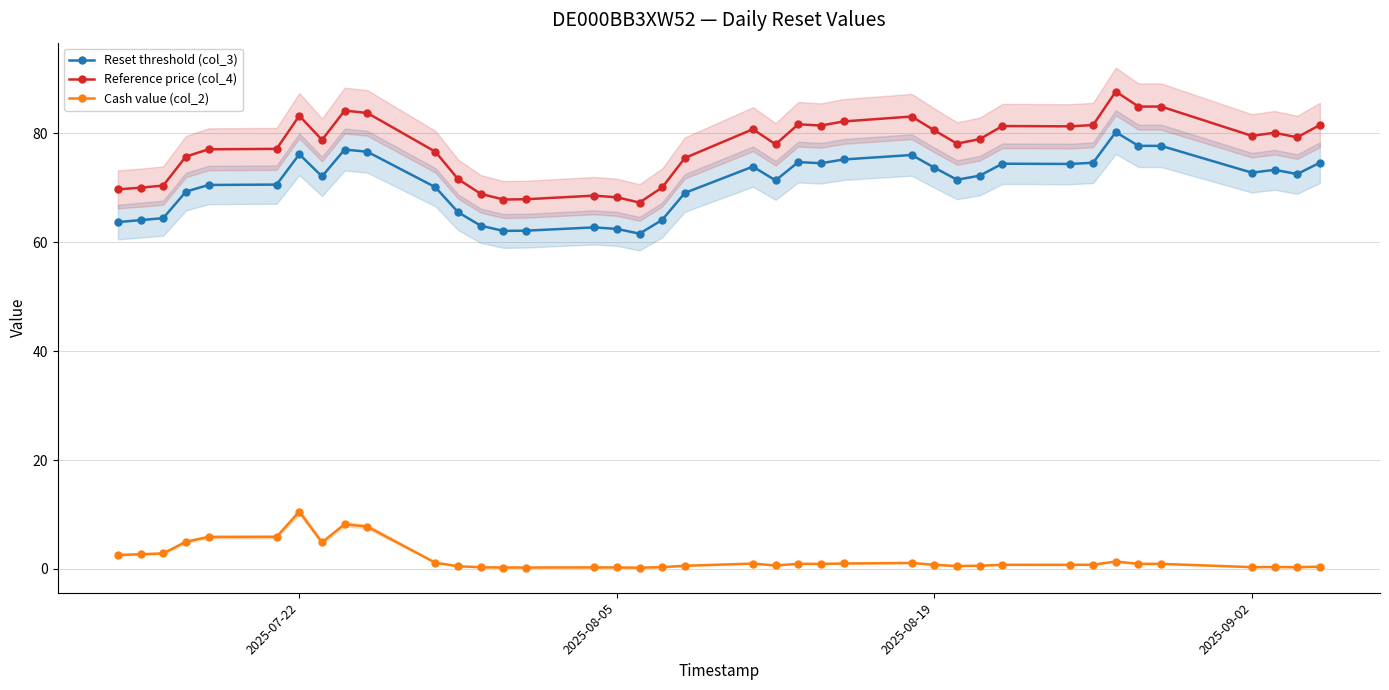

True or false: Reference price (col_4) has more than 1 points higher than both neighbors.

True